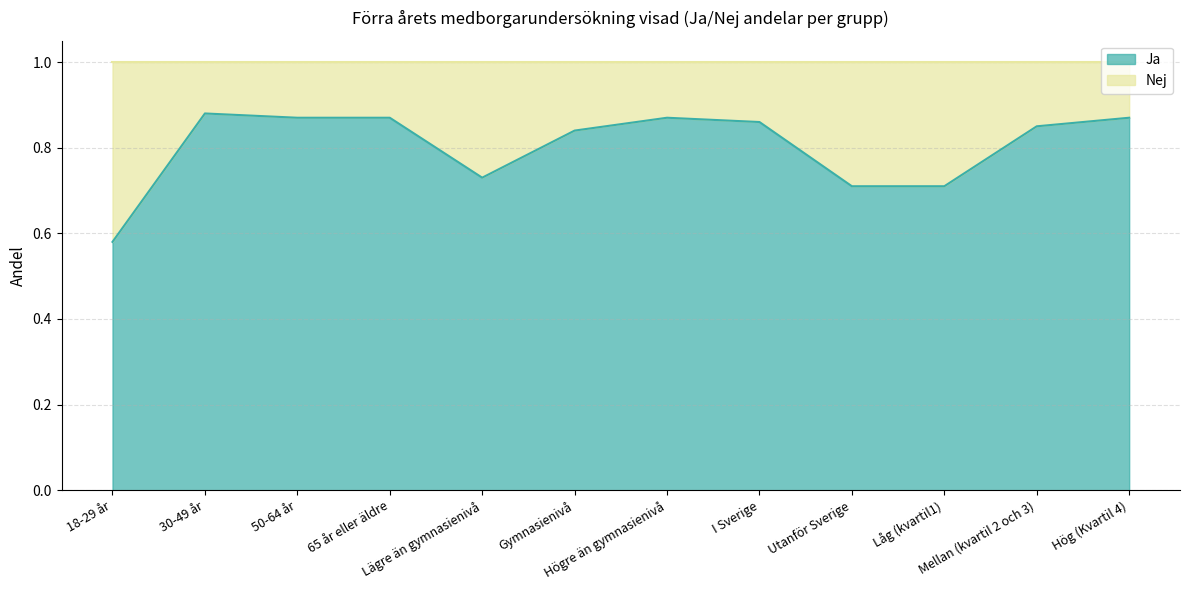

What is the change in value from Lägre än gymnasienivå to Högre än gymnasienivå?

+0.1